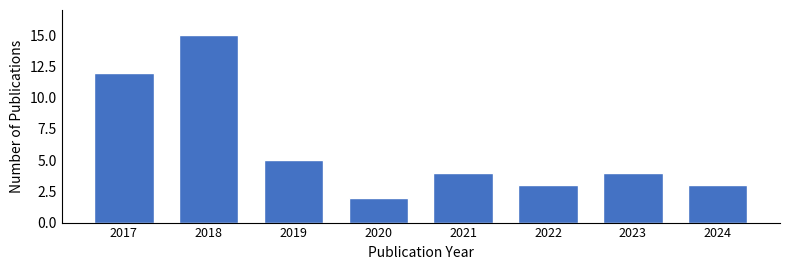

Reading left to right, what are all the values shown in this chart?

12	15	5	2	4	3	4	3